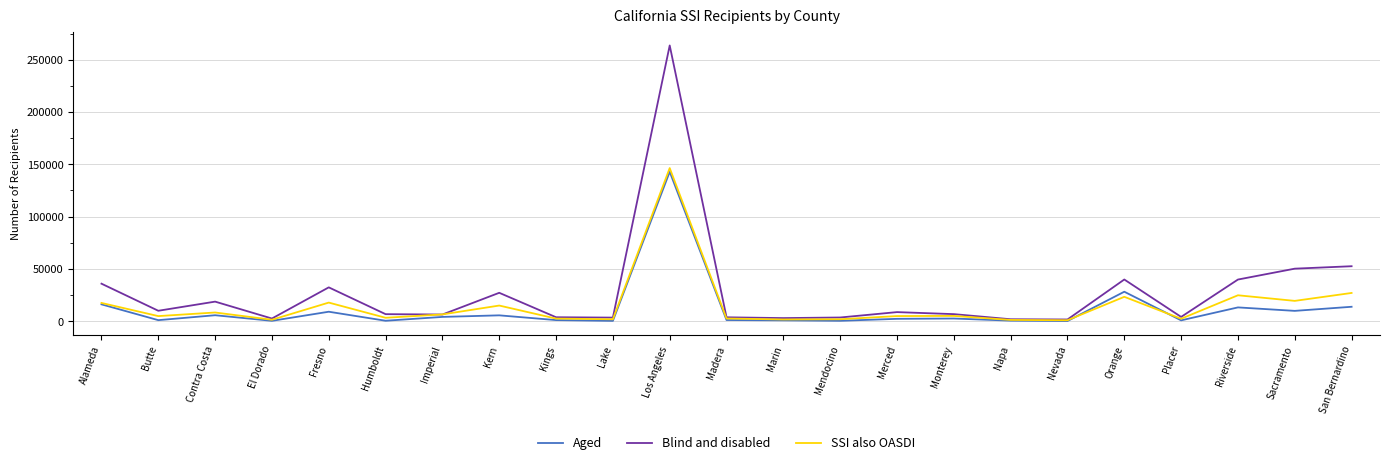

Which series has the largest total across all categories?

Blind and disabled